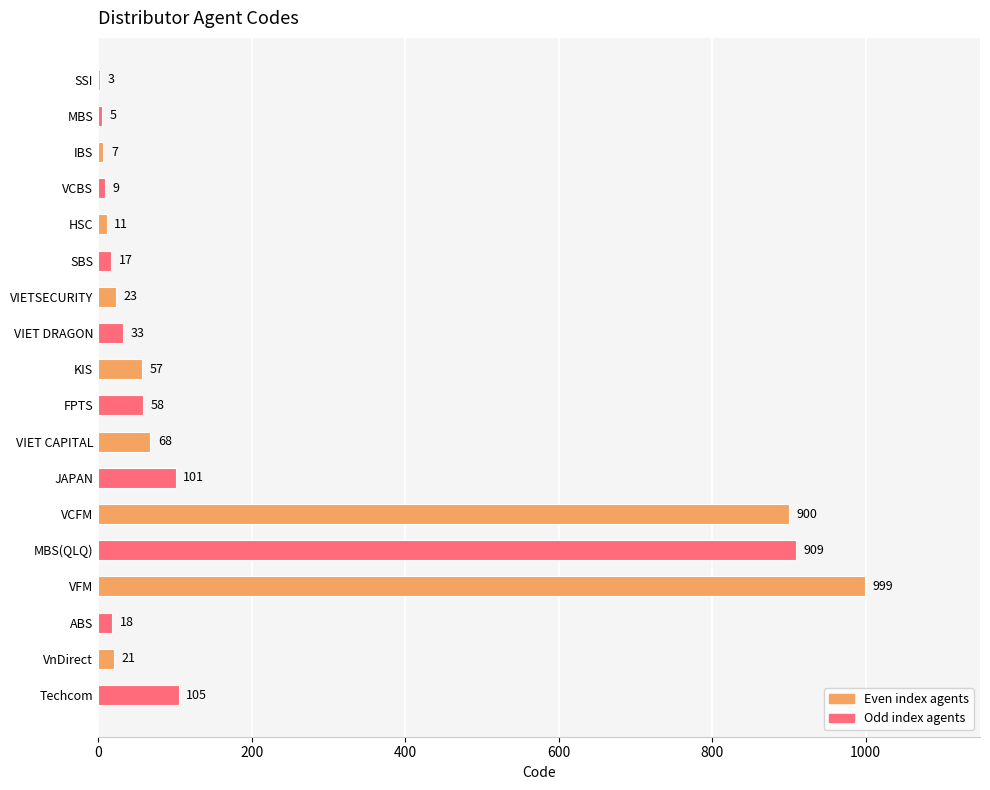

The value at MBS(QLQ) is 909. True or false?

True